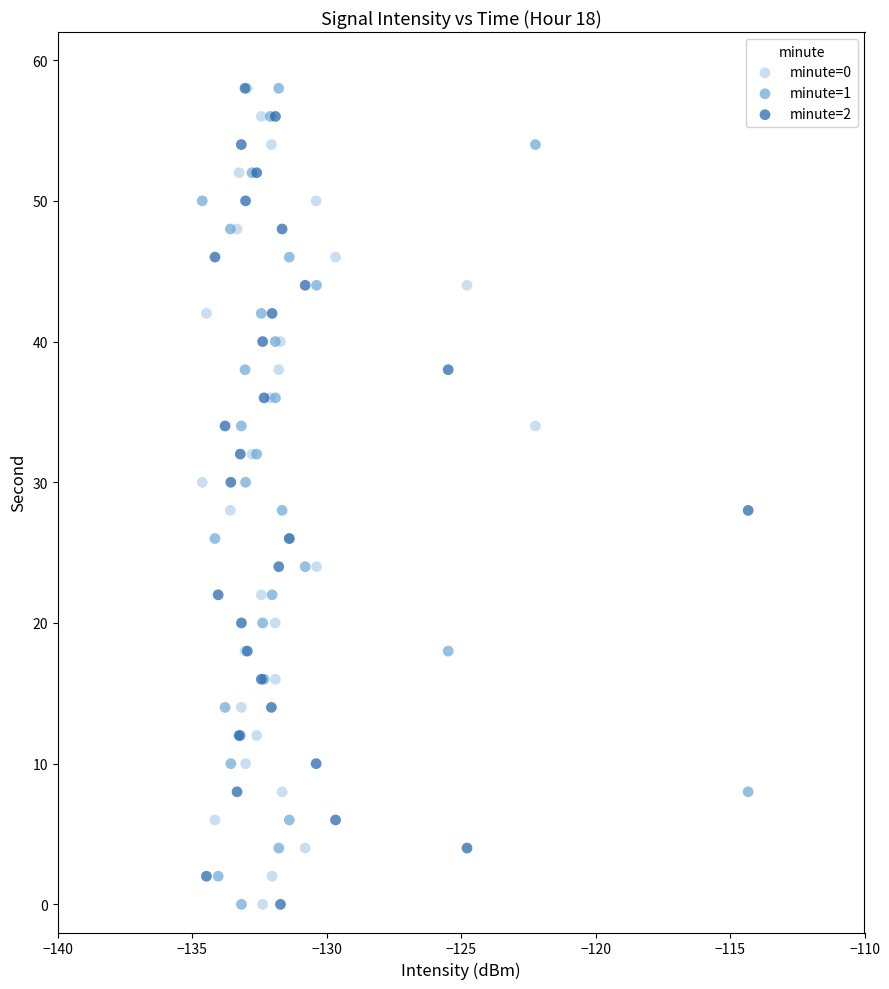

What are all the series names shown in the legend?

minute=0, minute=1, minute=2